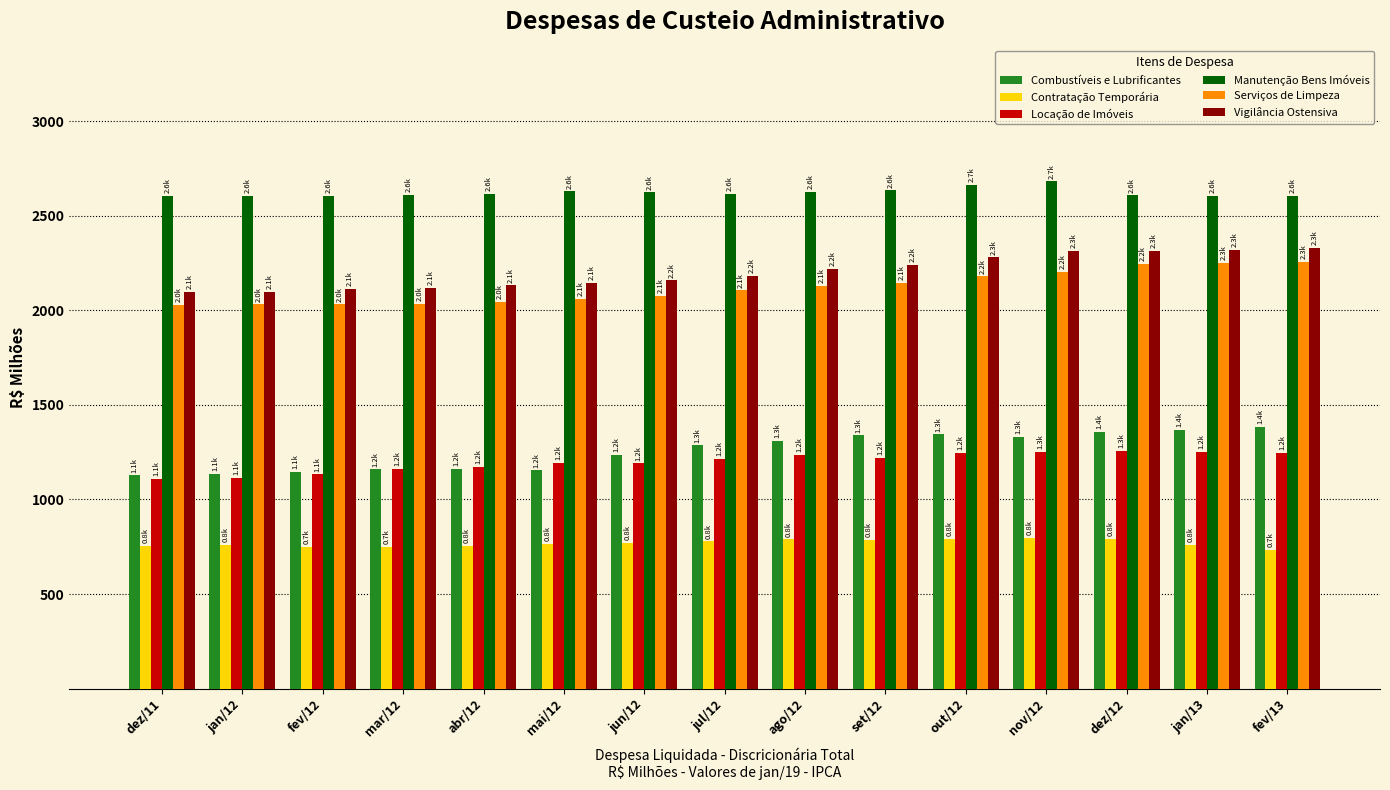

What is the value of the Contratação Temporária bar at the 8th from the left?

777.9